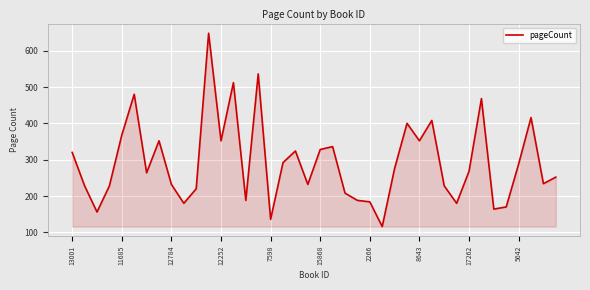

What is the difference between the maximum and minimum values?

532